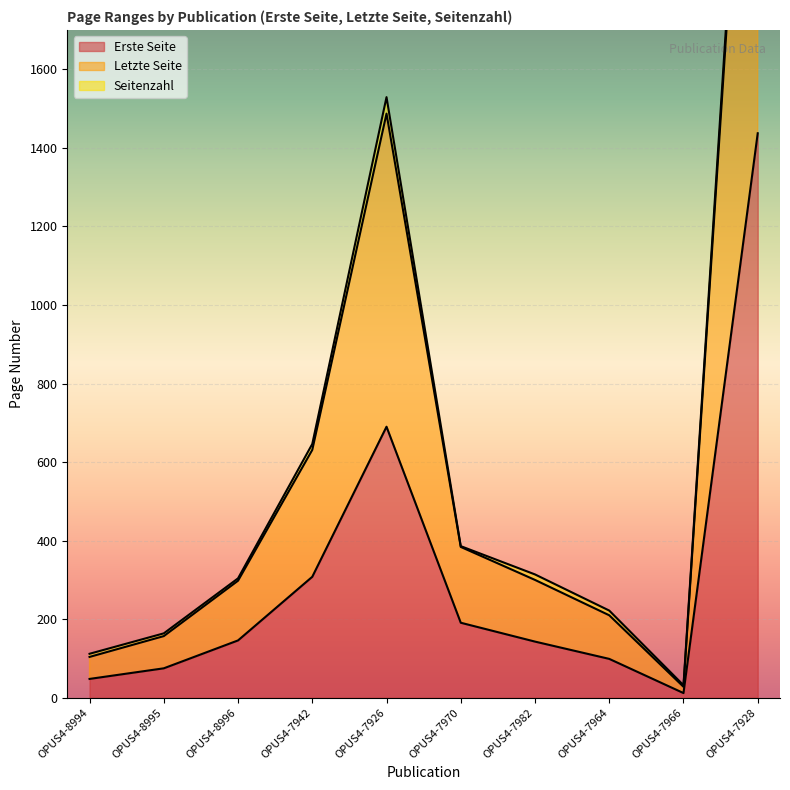

What is the value of the Erste Seite point at the 5th from the left?

690